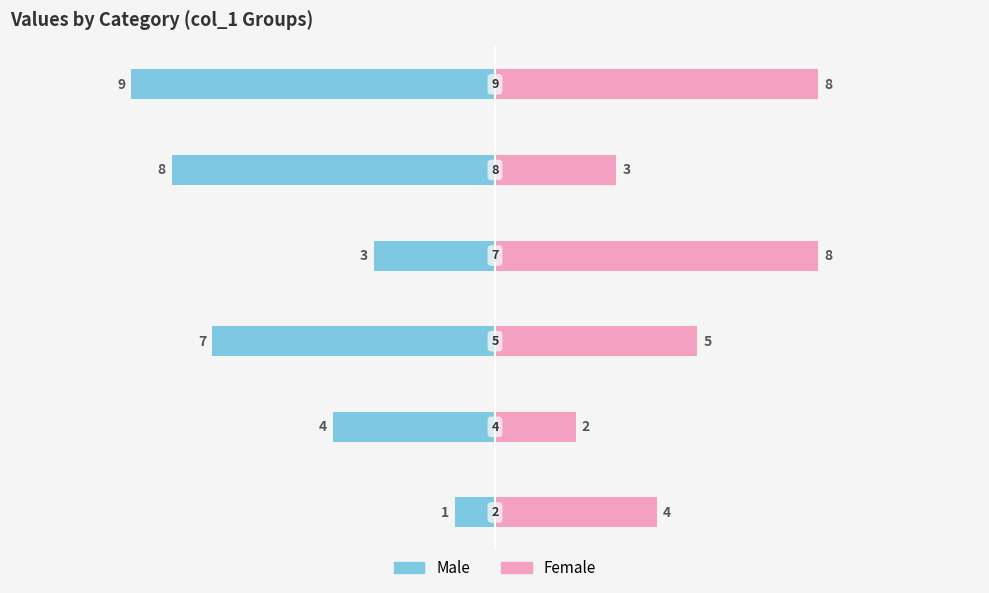

What is the label of the 3rd bar from the left?

−5